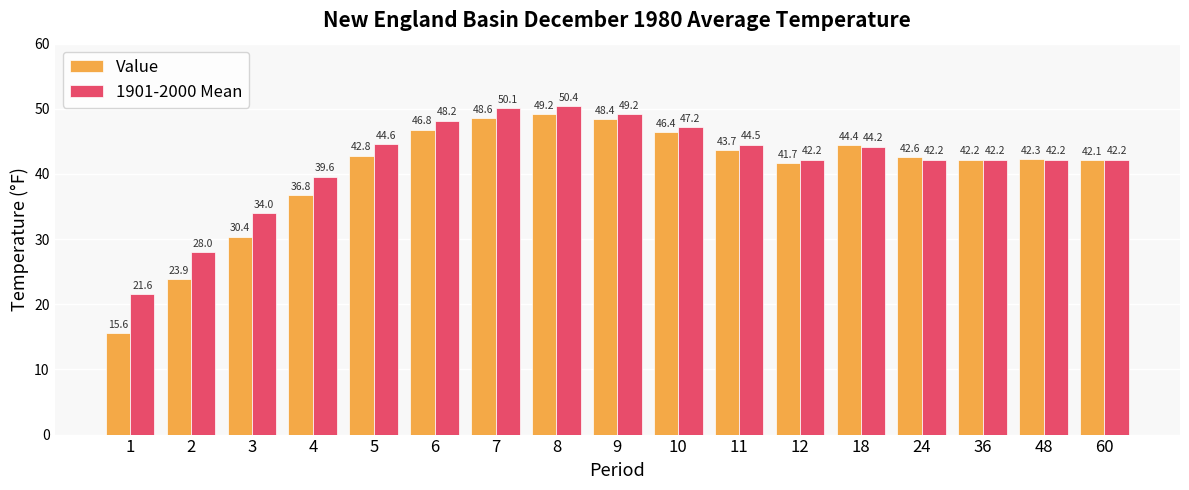

How many groups of bars are there?

17